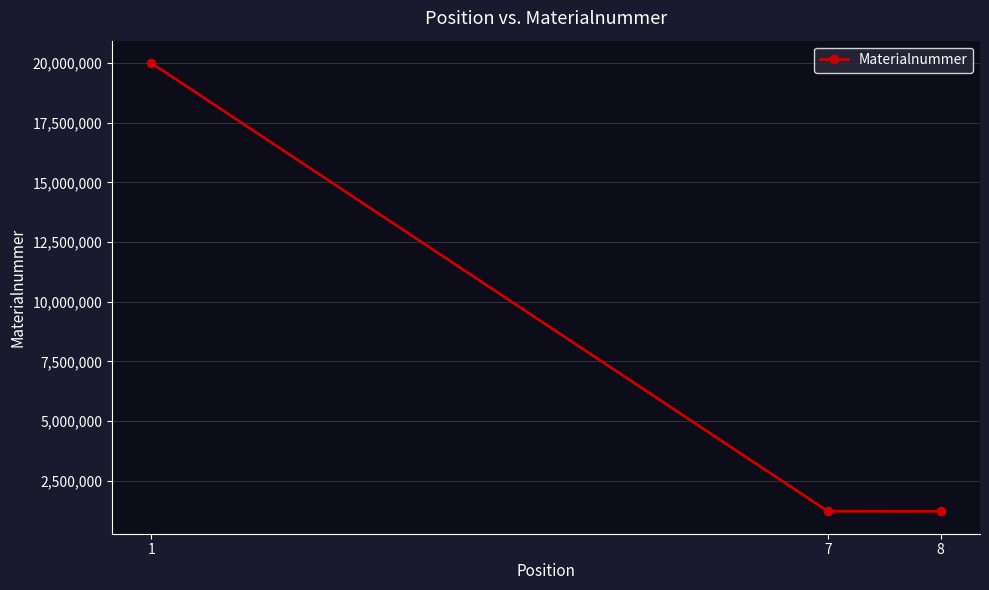

What is the ratio of the value at 8 to the value at 7?

1.0